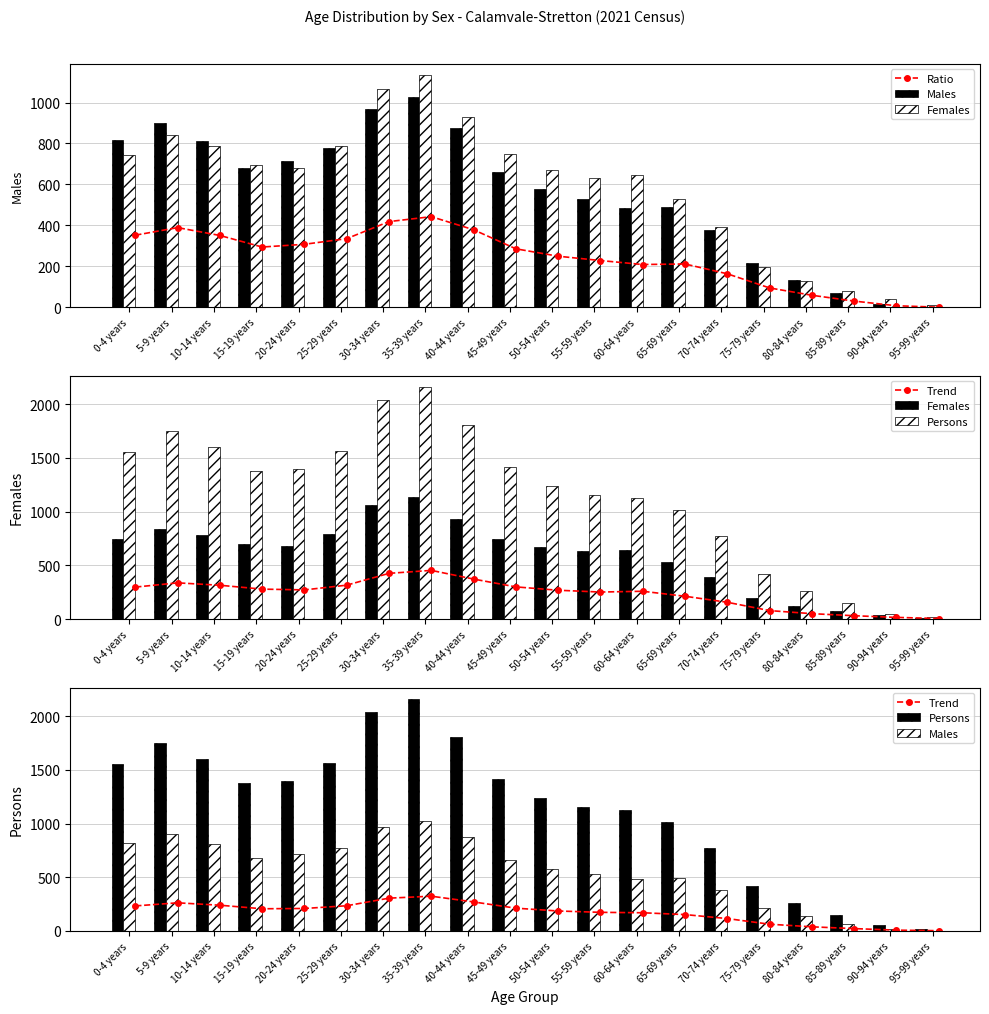

The value of Females at 90-94 years is 39.0. True or false?

True